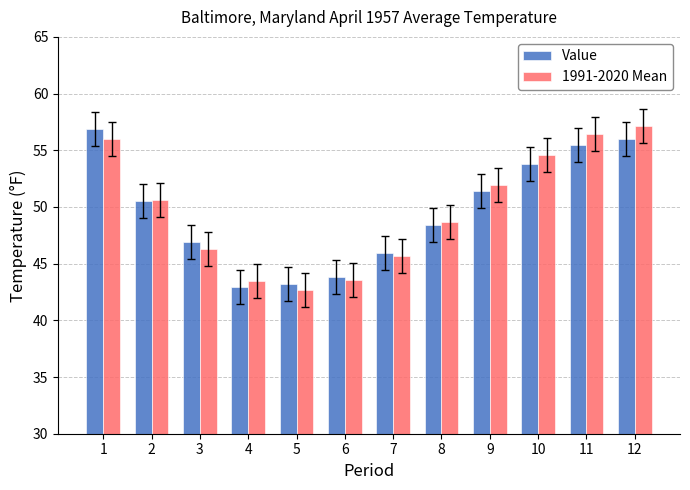

What is the difference between the highest and lowest values at 11?

0.9